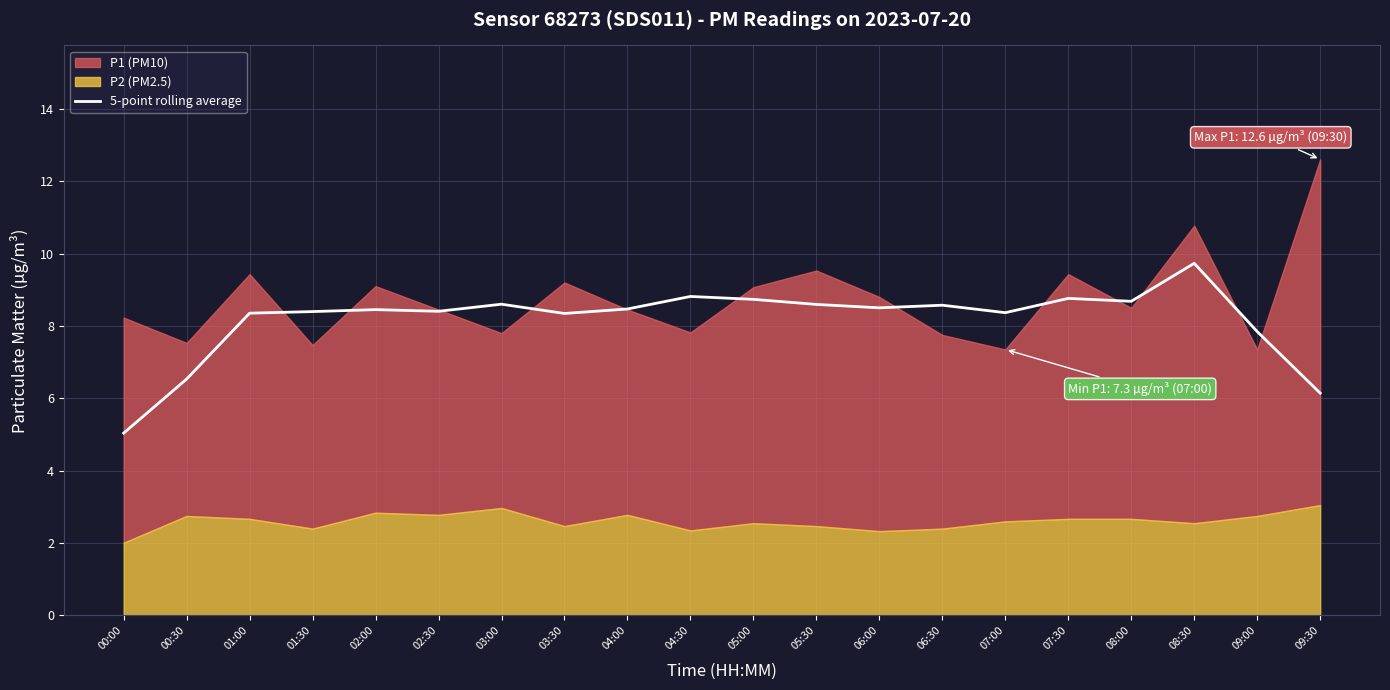

Where does the data first go above 8?

01:00